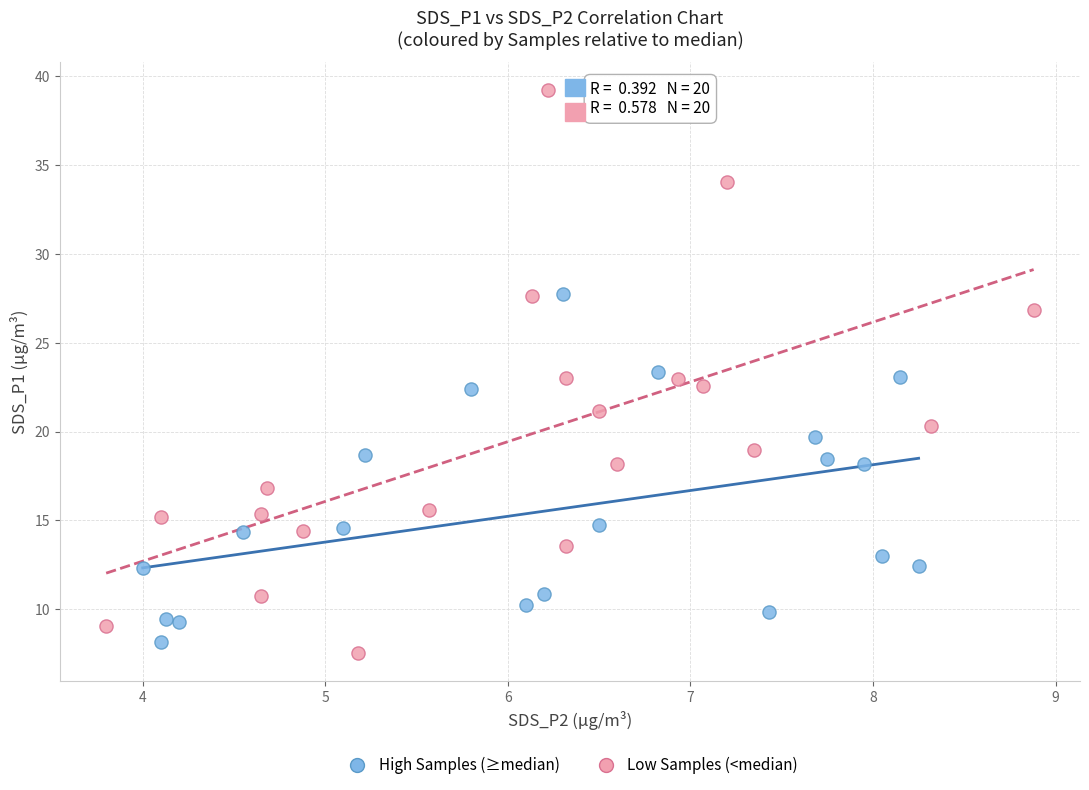

What are all the series names shown in the legend?

High Samples (≥median), Low Samples (<median)